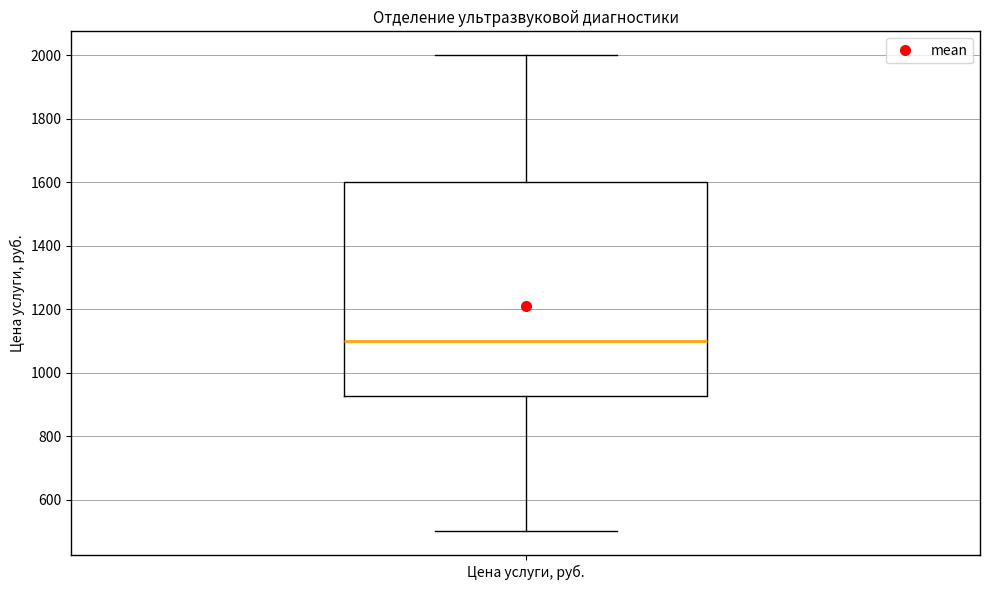

Where is the lower edge of the box for Цена услуги, руб. on the y-axis? The values are not printed on the chart, so give them approximately, as read against the axis.

920